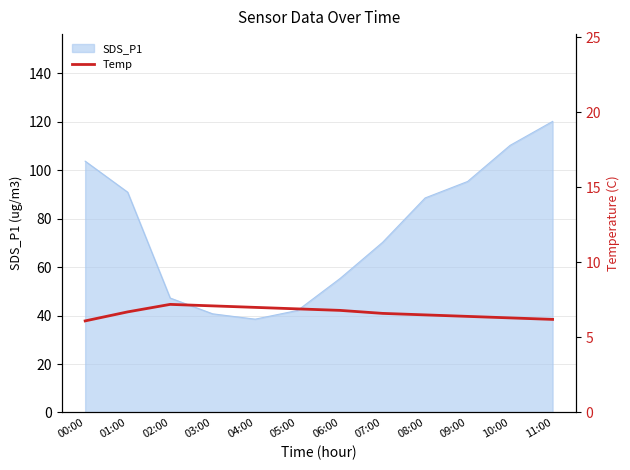

What is the maximum value for SDS_P1?

120.1